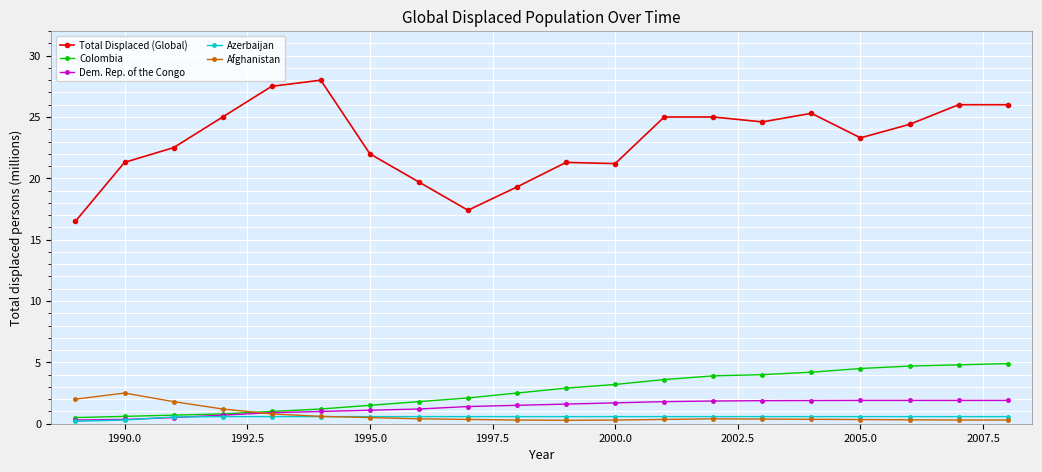

Which series has the widest spread of values?

Total Displaced (Global)